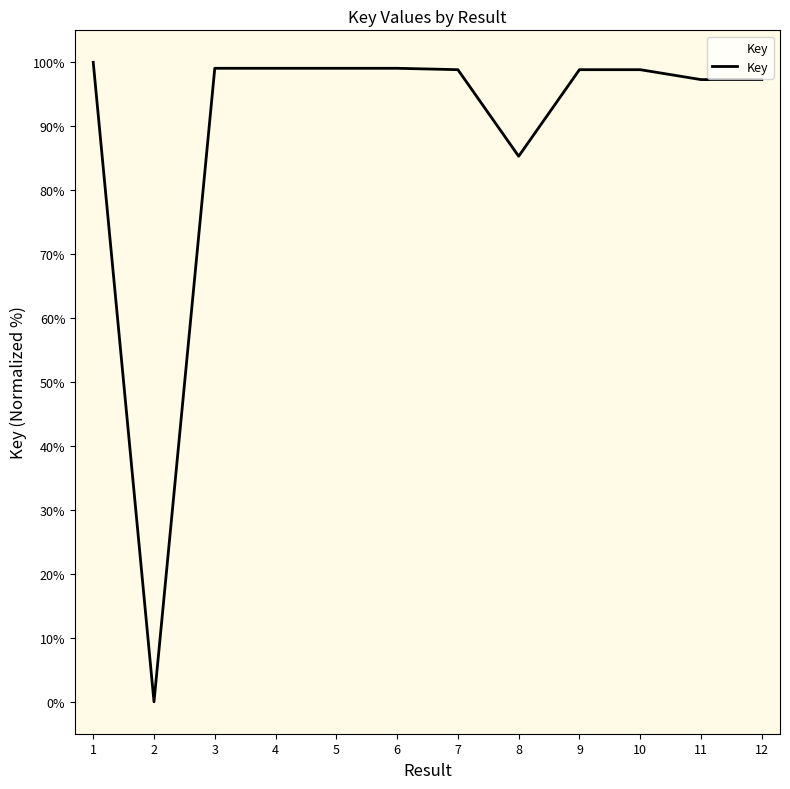

What is the change in value from 2 to 8?

+85.3